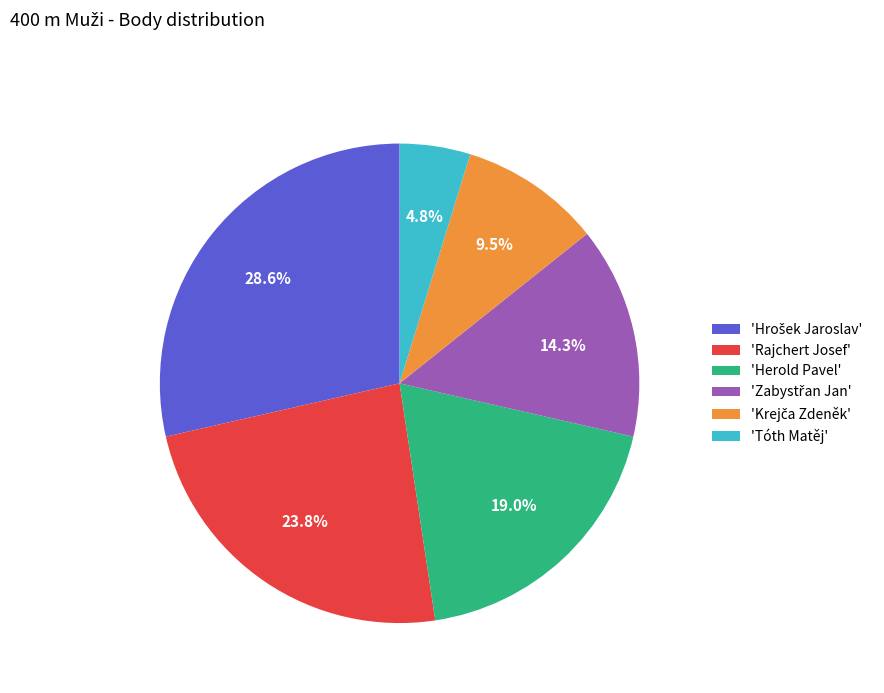

Which slice is the smallest?

'Tóth Matěj'